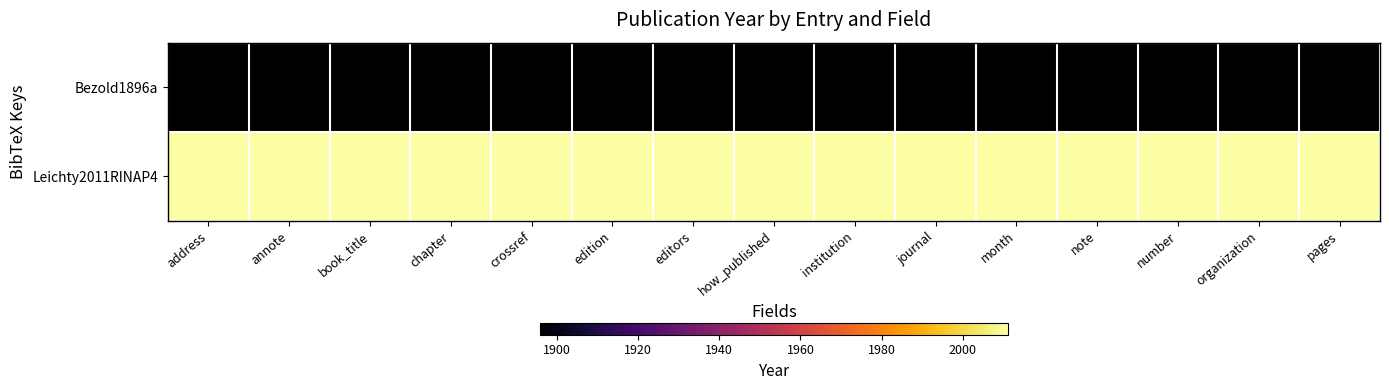

What is the minimum value shown in the chart?

1896